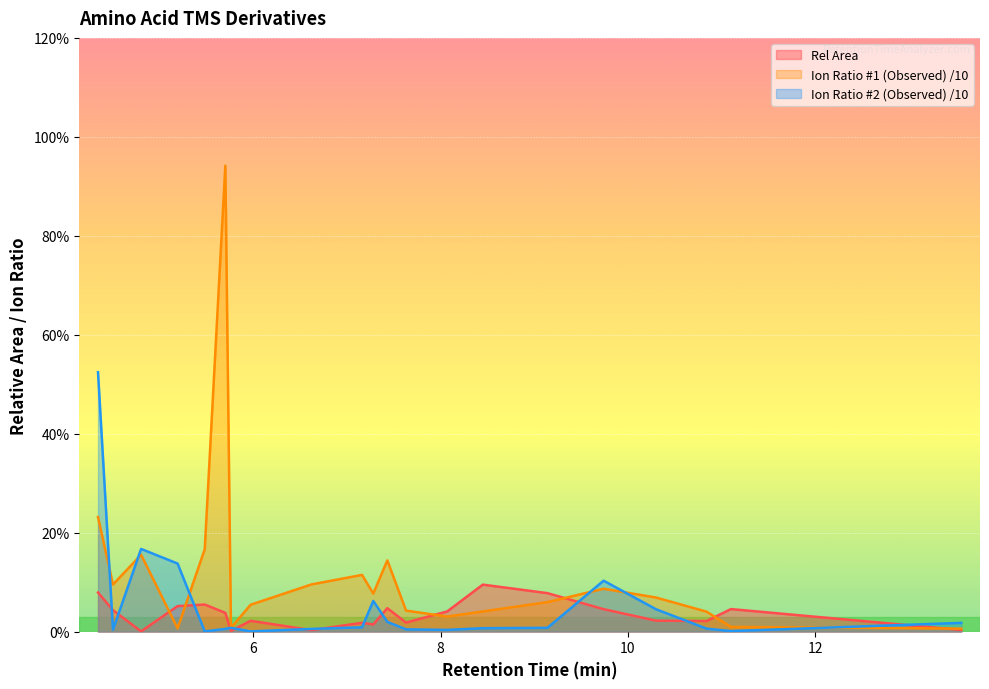

List the series in order of their overall mean, highest first.

Ion Ratio #1 (Observed) /10, Ion Ratio #2 (Observed) /10, Rel Area